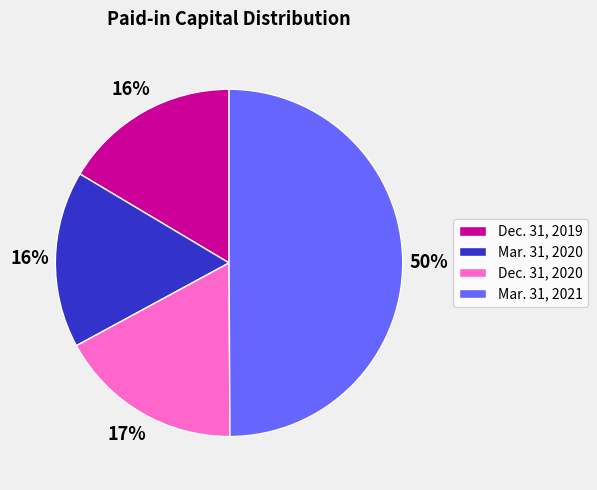

To the nearest percent, what is the average slice percentage?

25%